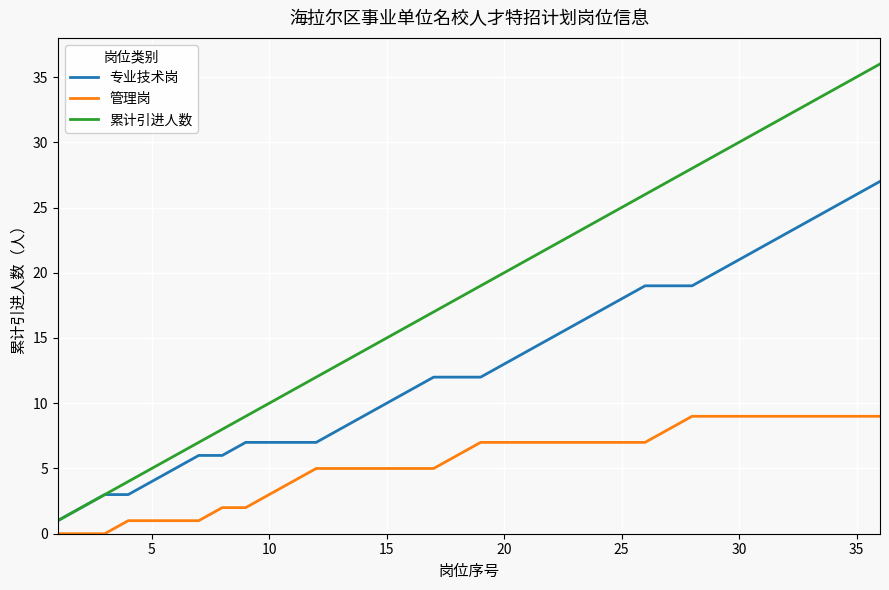

Which series has the largest total across all categories?

累计引进人数